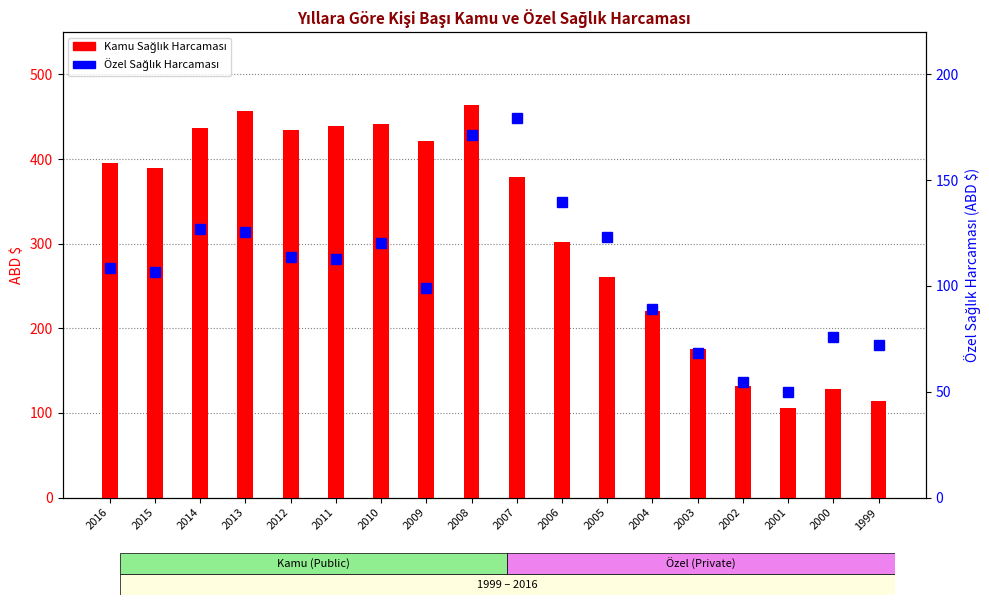

What is the maximum value for Özel Sağlık Harcaması?

179.6